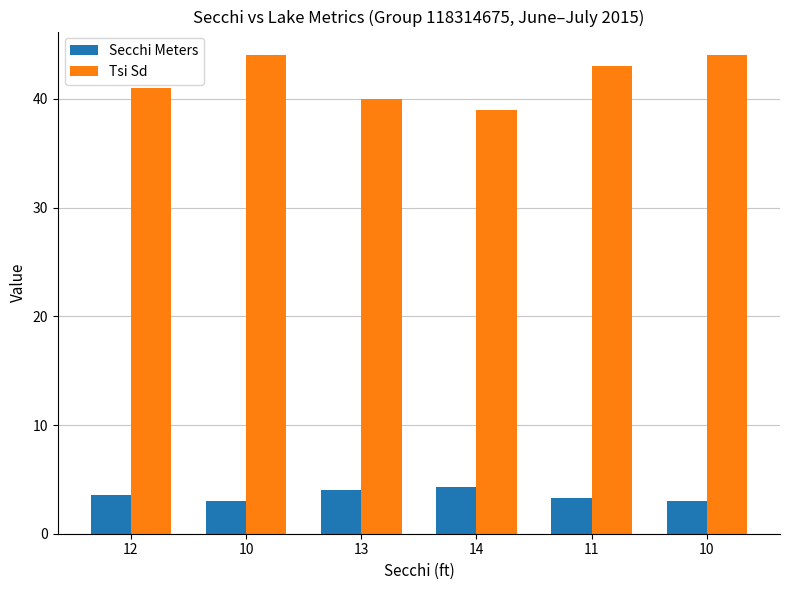

What is the difference between the highest and lowest values at 10?

41.0